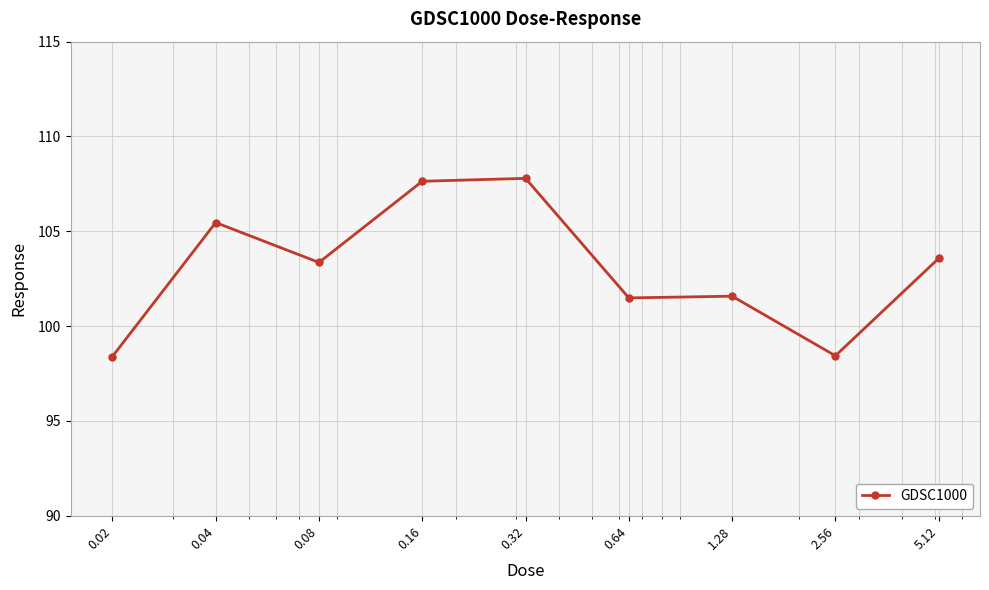

True or false: there are more than 1 points higher than both neighbors.

True